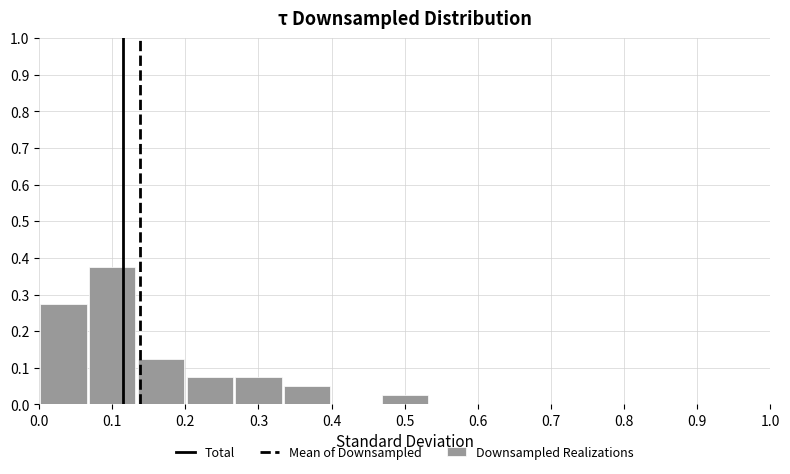

How tall is the bar that spans 0.27 to 0.33 on the x-axis? Neither the bar edges nor the heights are printed on the chart, so give them approximately, as read against the axes.

0.08